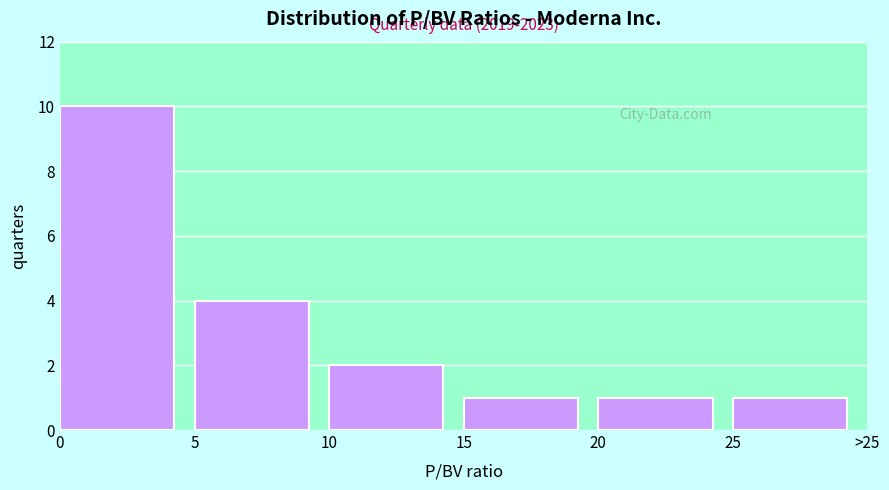

Reading left to right, transcribe all the data shown in this chart.

10	4	2	1	1	1